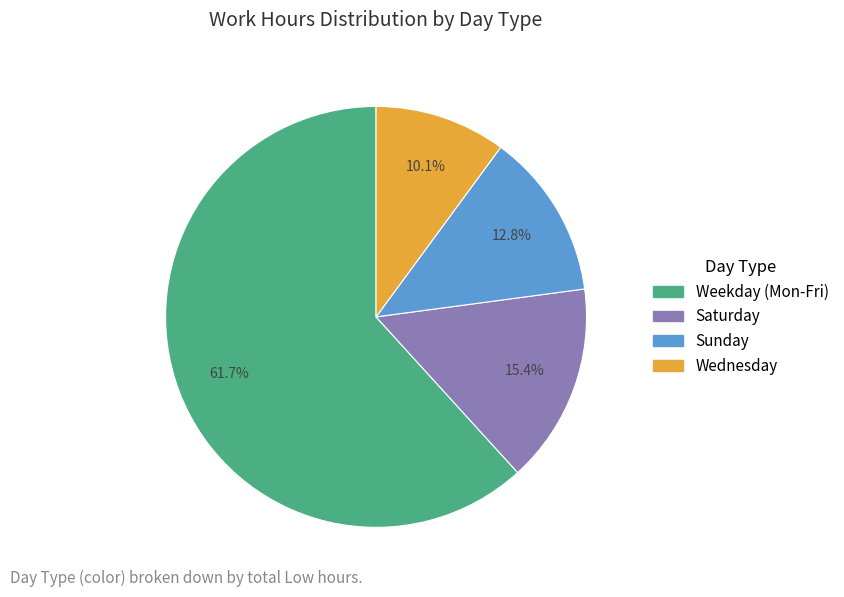

Is there any slice that represents more than half of the pie?

Yes